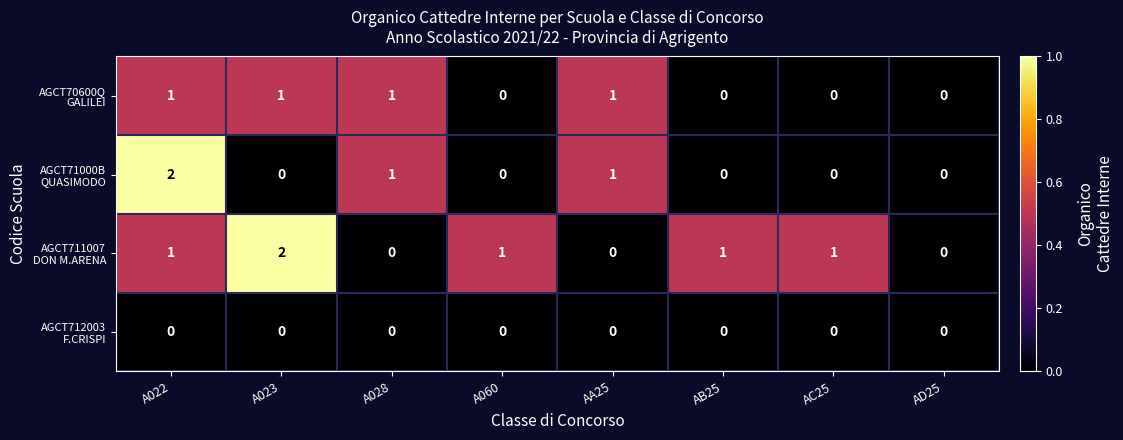

At which category is the sum across all series the highest?

A022